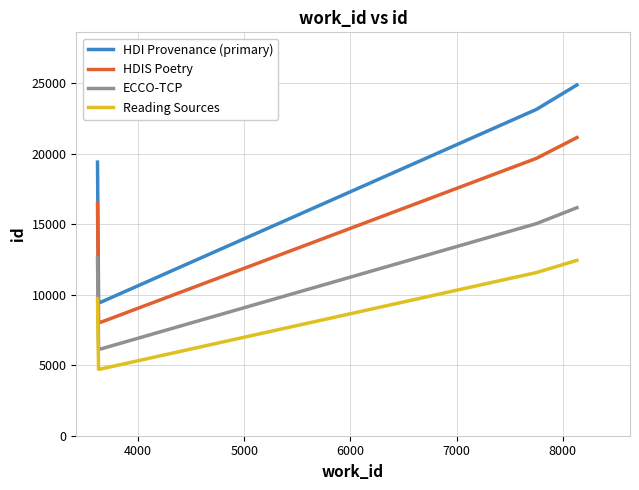

True or false: HDIS Poetry and ECCO-TCP cross at least once.

False